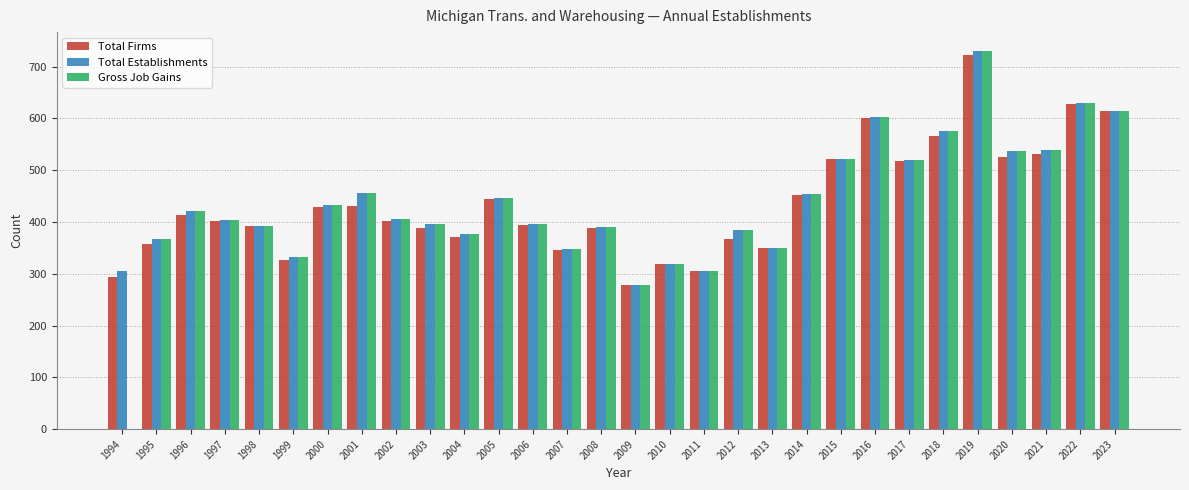

The value of Total Establishments at 2017 is 519. True or false?

True